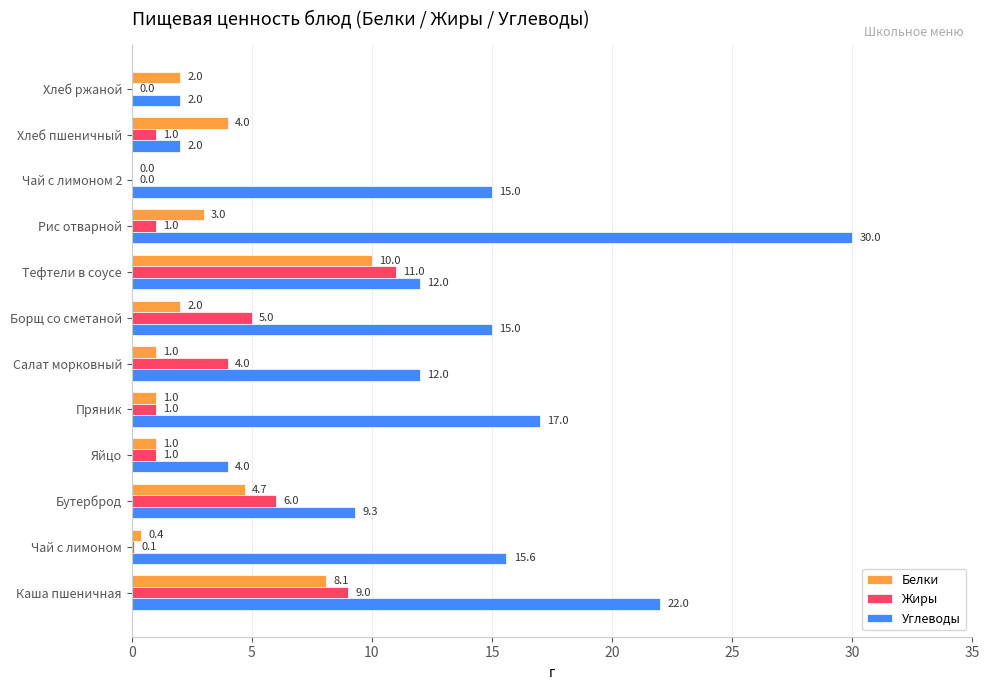

Between Салат морковный and Хлеб ржаной, which series saw the biggest shift?

Углеводы